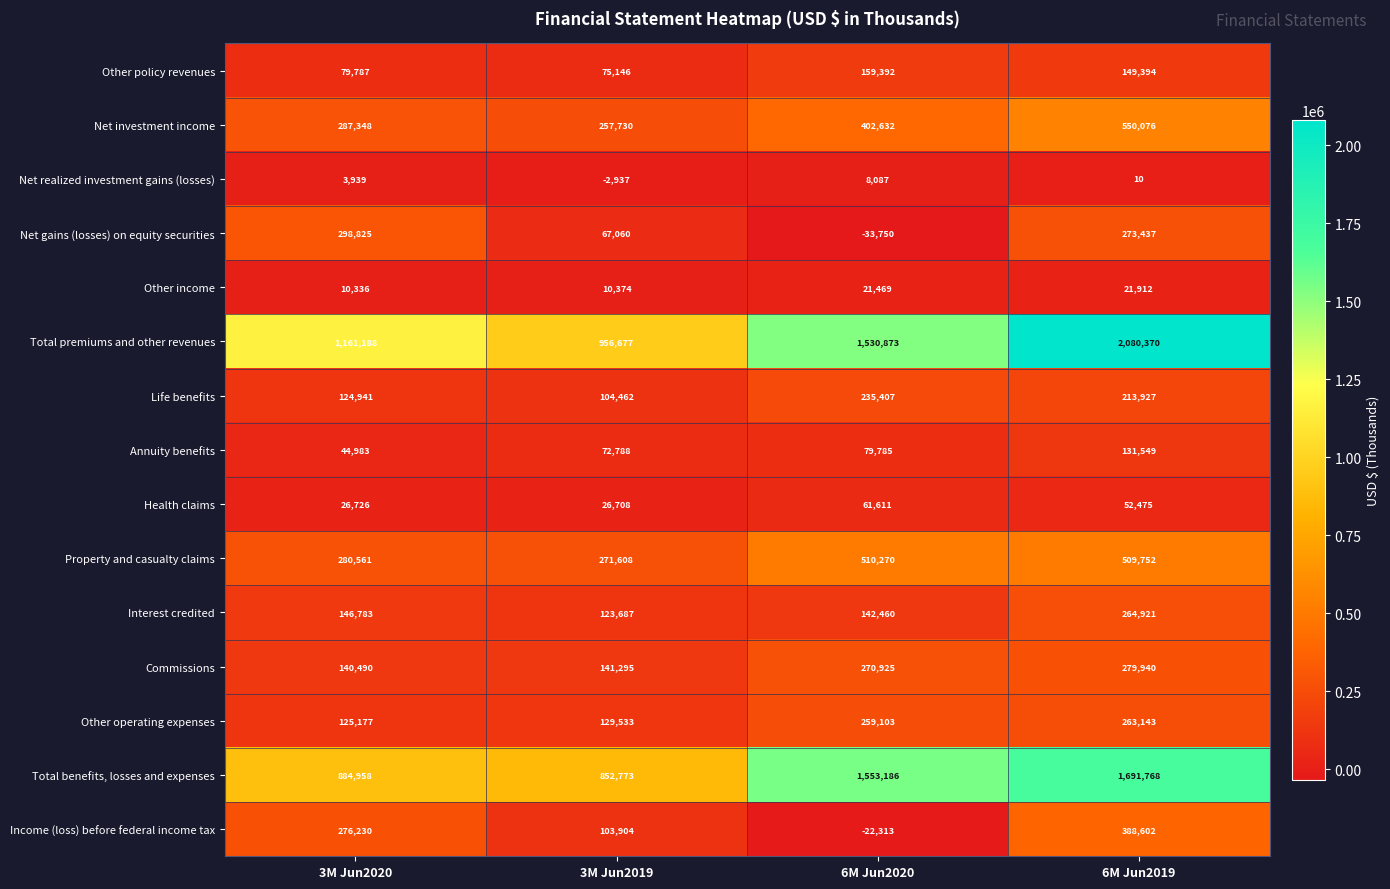

Which series has the widest spread of values?

Total premiums and other revenues